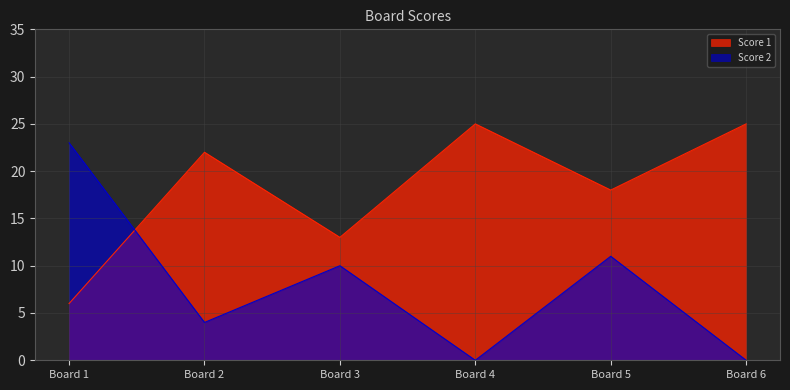

What is the value of the Score 1 point at the 2nd from the left?

22